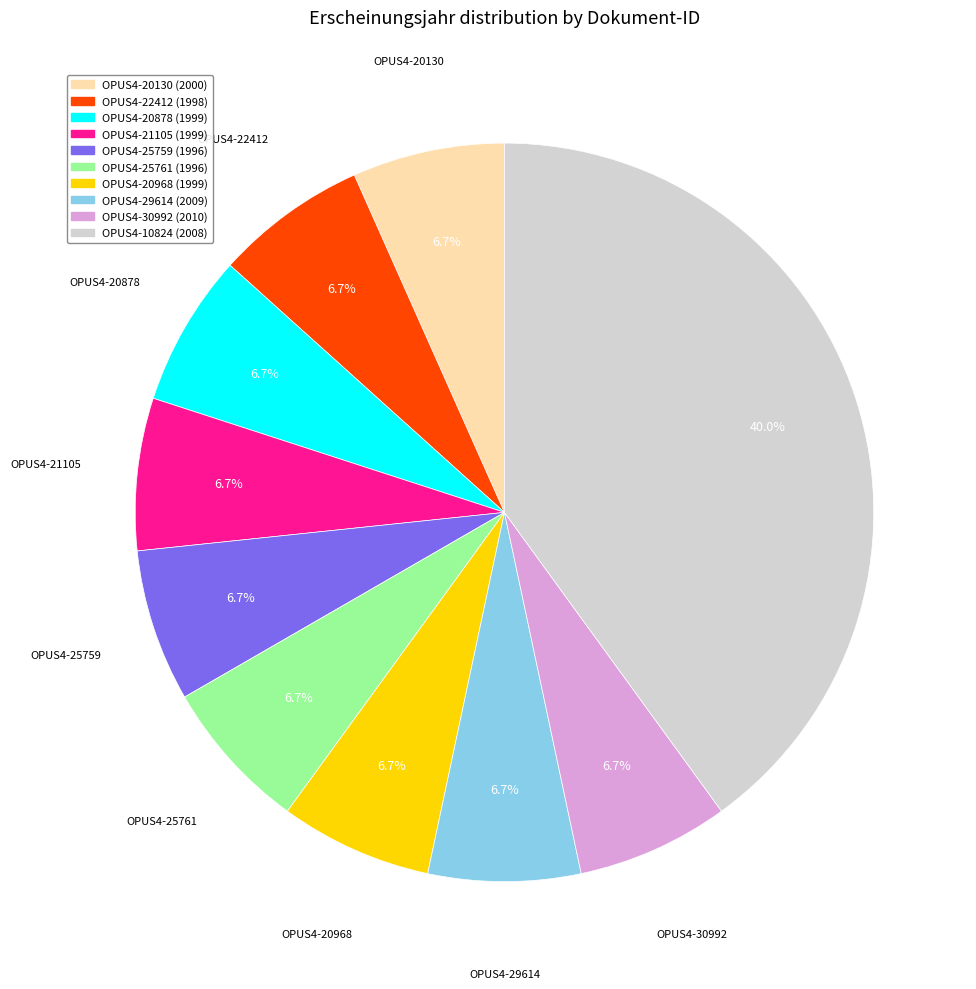

Is there any slice that represents more than half of the pie?

No